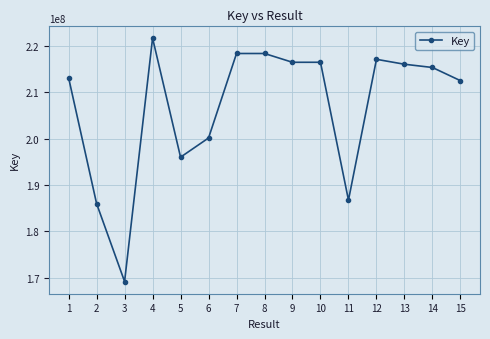

Approximately how many times larger is the value at 8 compared to 4?

1.0